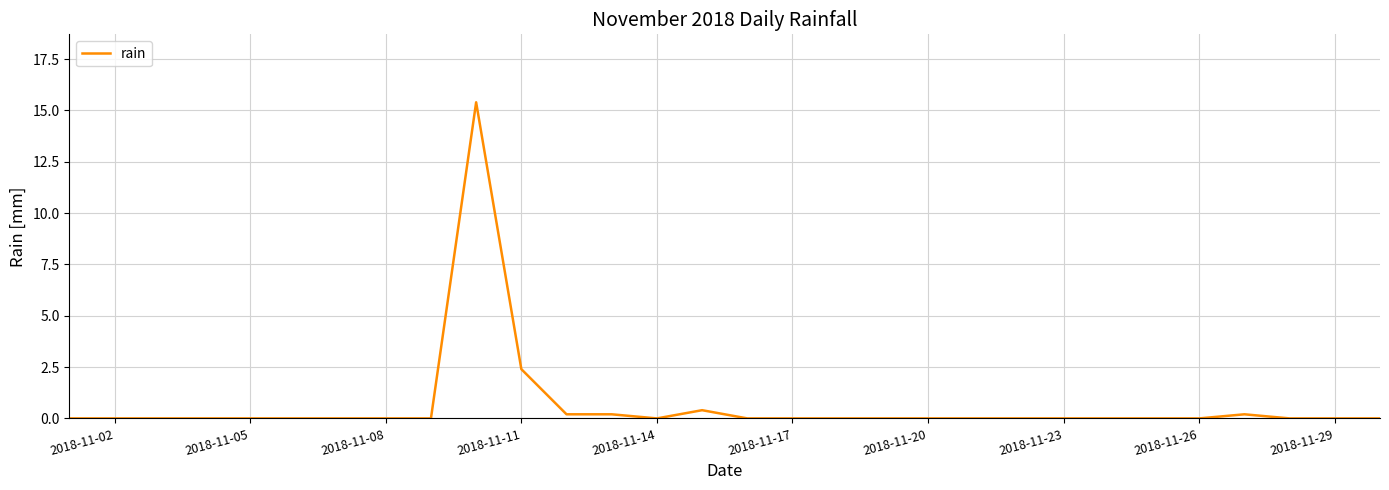

What is the difference between the maximum and minimum values?

15.4